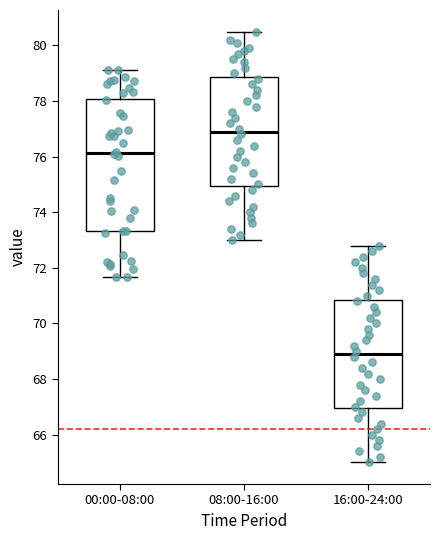

Reading left to right, read every box against the y-axis: the position of its median line, the range the box covers, and the ends of its whiskers. The values are not printed on the chart, so give them approximately, as read against the axis.

00:00-08:00: median 76.2, box 73.4 to 78.0, whiskers 71.6 to 79.2
08:00-16:00: median 77.0, box 75.0 to 78.8, whiskers 73.0 to 80.6
16:00-24:00: median 69.0, box 67.0 to 70.8, whiskers 65.0 to 72.8